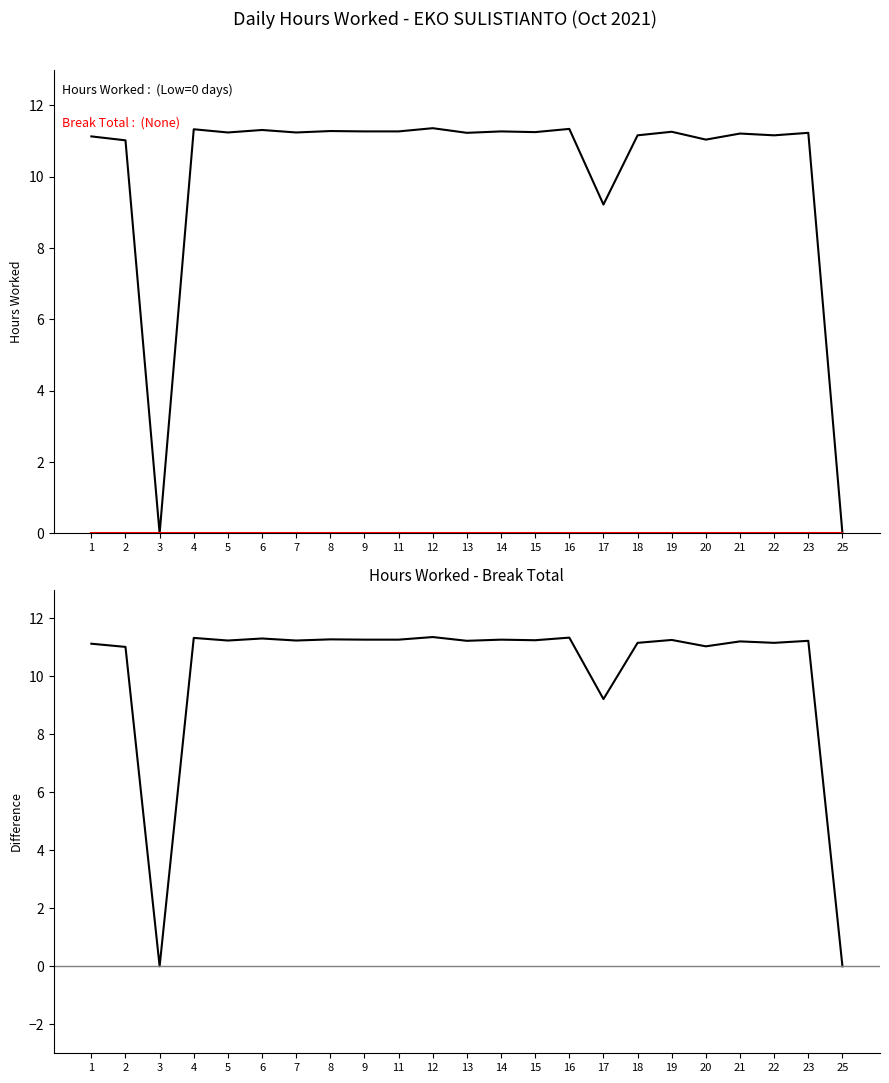

Count the number of data series in this chart.

3